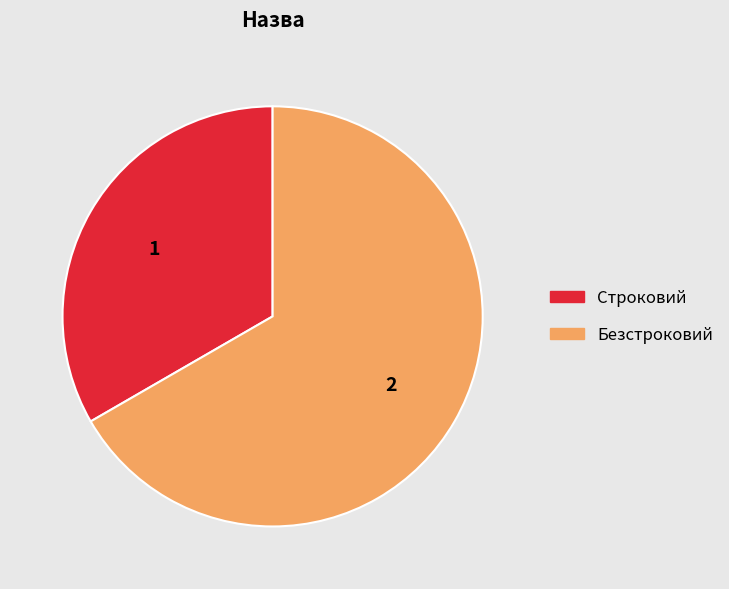

Which slice is the smallest?

Строковий